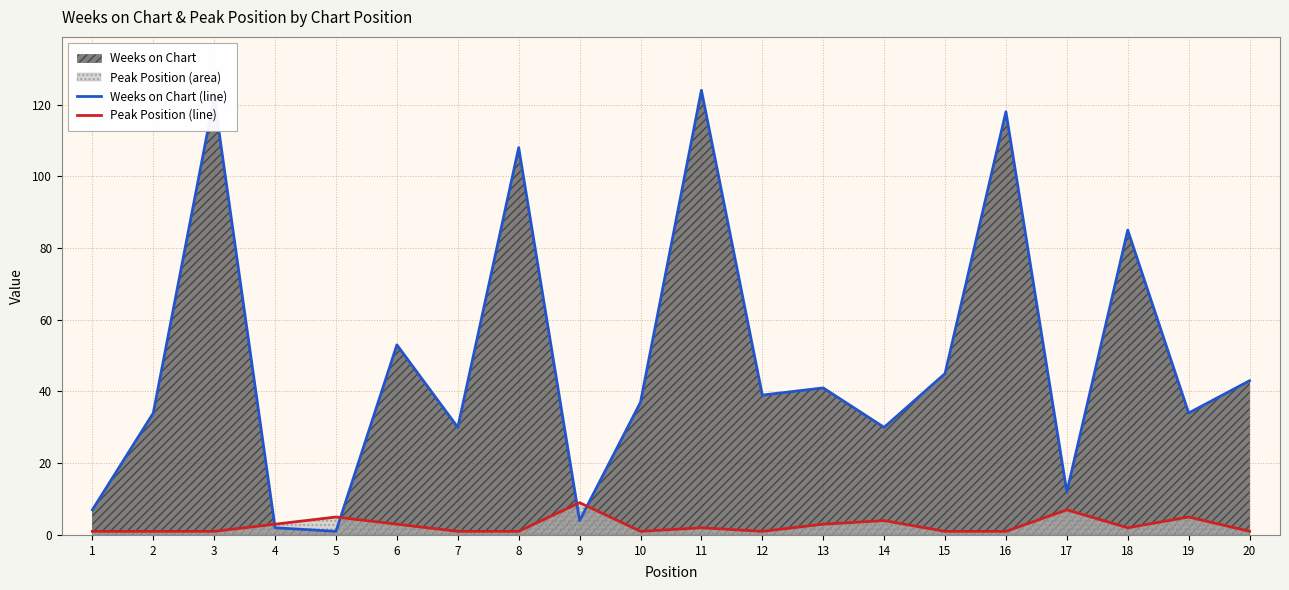

Is the value of Peak Position (line) at 15 greater than the value of Weeks on Chart (line) at 6?

No